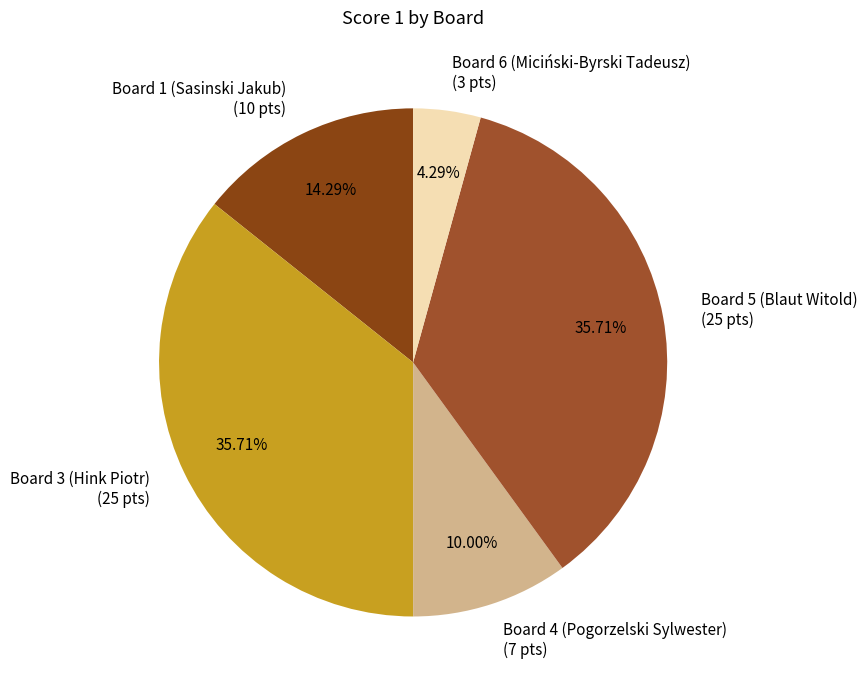

To the nearest percent, what is the average slice percentage?

20%